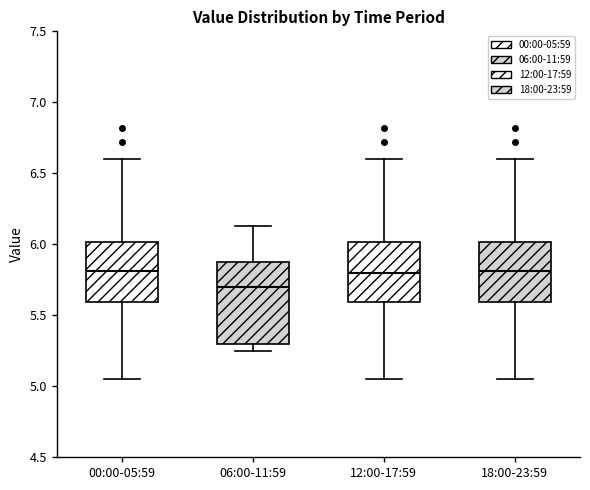

Reading left to right, read every box against the y-axis: the position of its median line, the range the box covers, and the ends of its whiskers. The values are not printed on the chart, so give them approximately, as read against the axis.

00:00-05:59: median 5.80, box 5.60 to 6.00, whiskers 5.05 to 6.60
06:00-11:59: median 5.70, box 5.30 to 5.90, whiskers 5.25 to 6.15
12:00-17:59: median 5.80, box 5.60 to 6.00, whiskers 5.05 to 6.60
18:00-23:59: median 5.80, box 5.60 to 6.00, whiskers 5.05 to 6.60